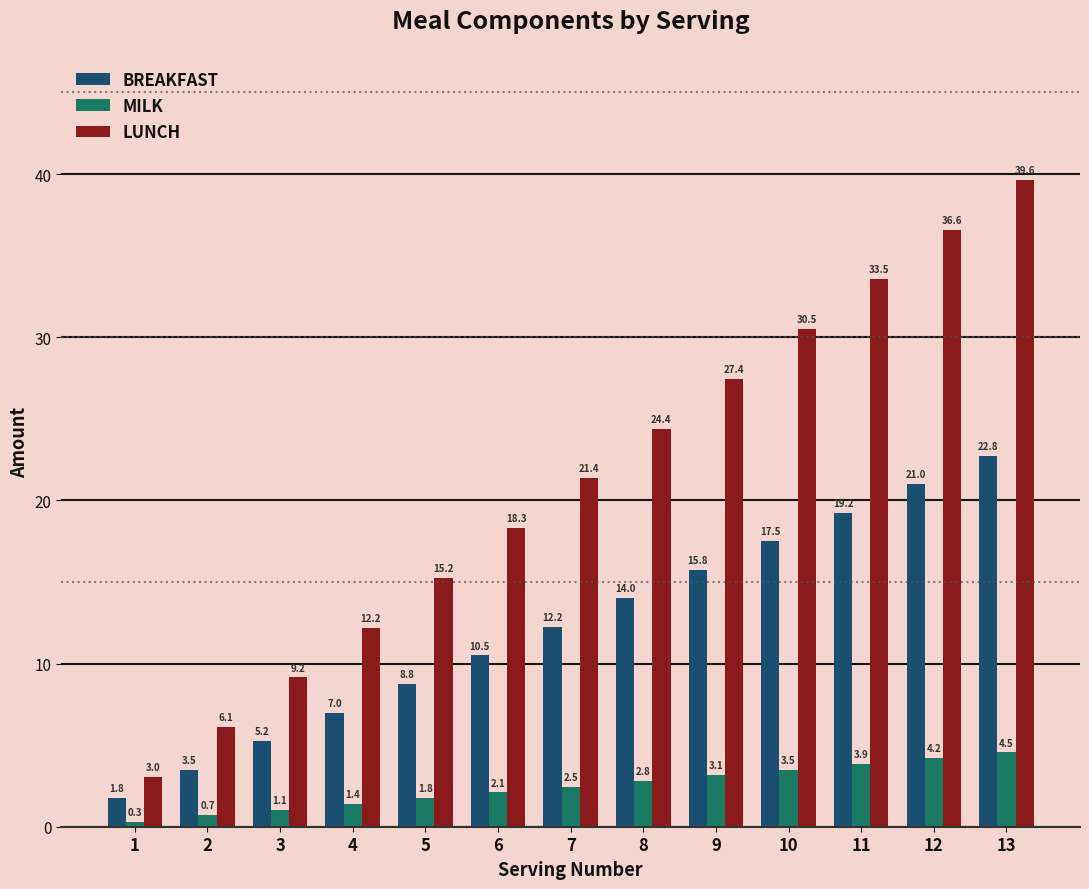

What is the difference between the second highest and second lowest values in the LUNCH series?

30.5